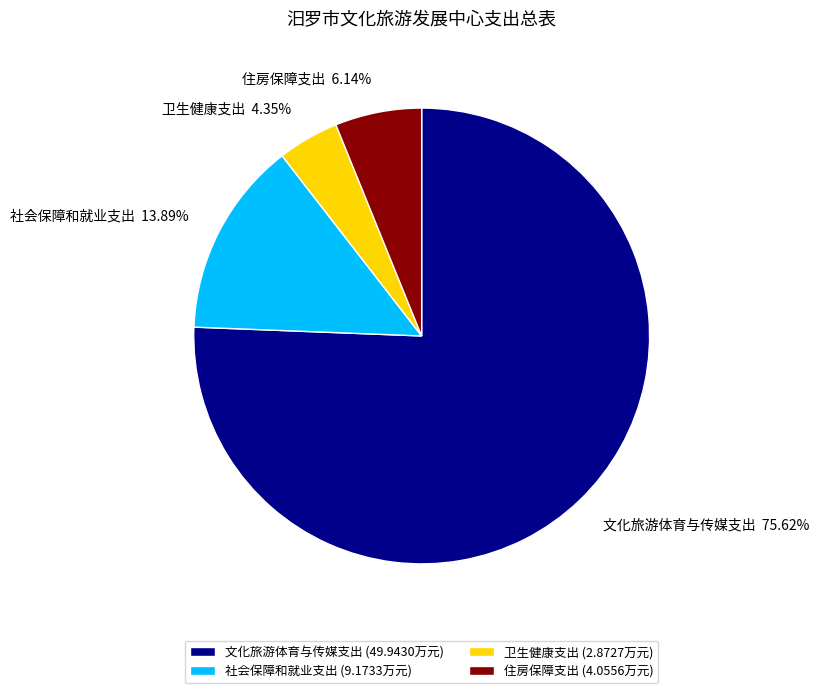

Which category has the smallest portion of the pie?

卫生健康支出